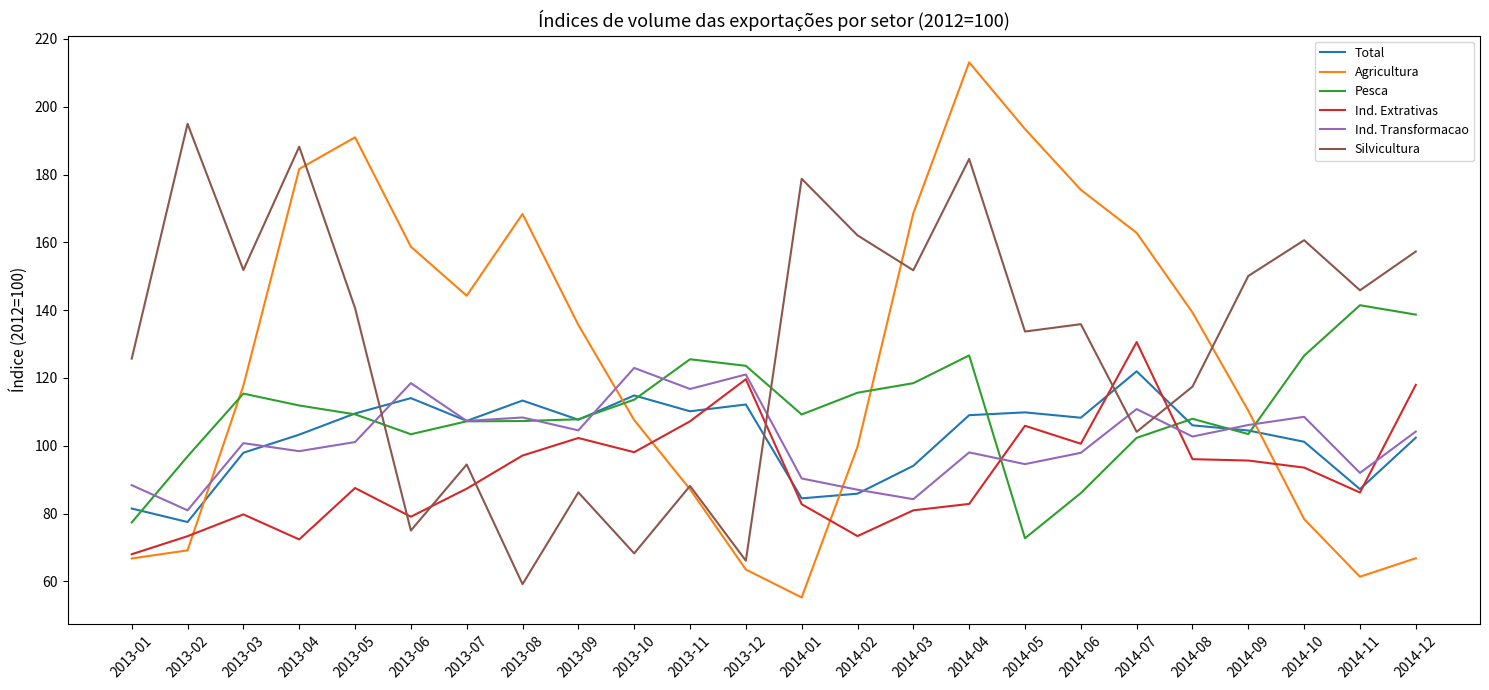

Which series ends up on top after the final intersection of Silvicultura and Ind. Extrativas?

Silvicultura